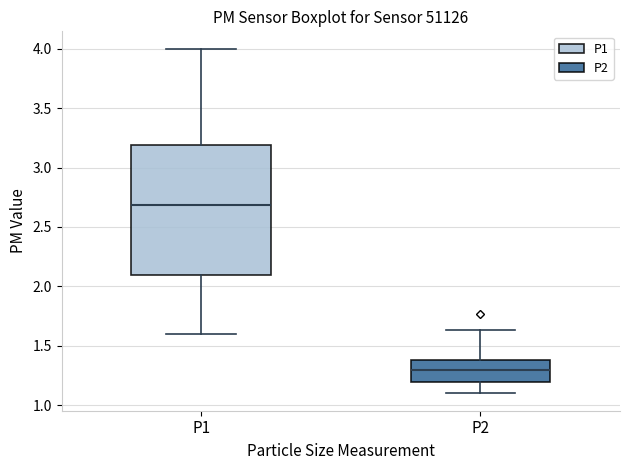

Which box's median line is the highest?

P1